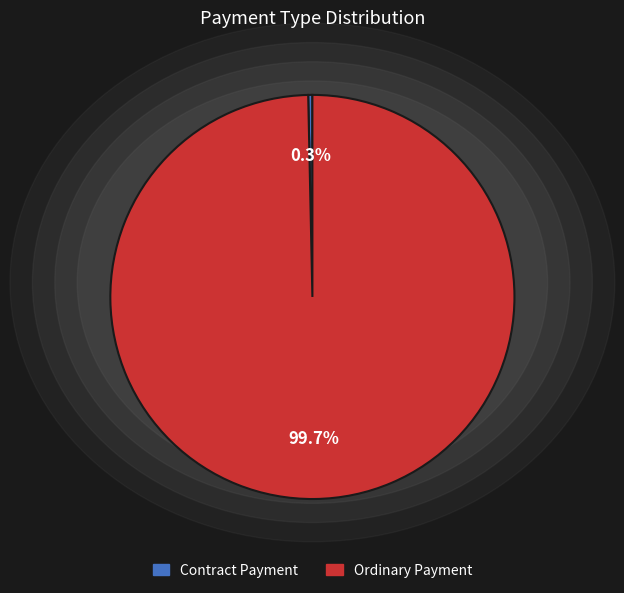

Rank the categories by value from lowest to highest.

Contract Payment, Ordinary Payment